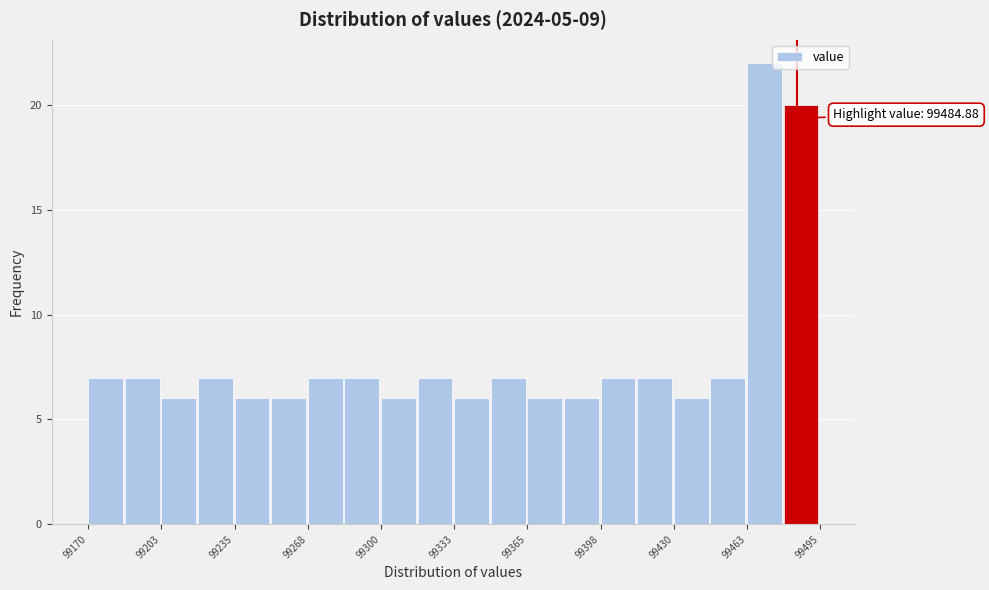

Read against the x-axis, roughly where is the centre of the tallest bar?

99470